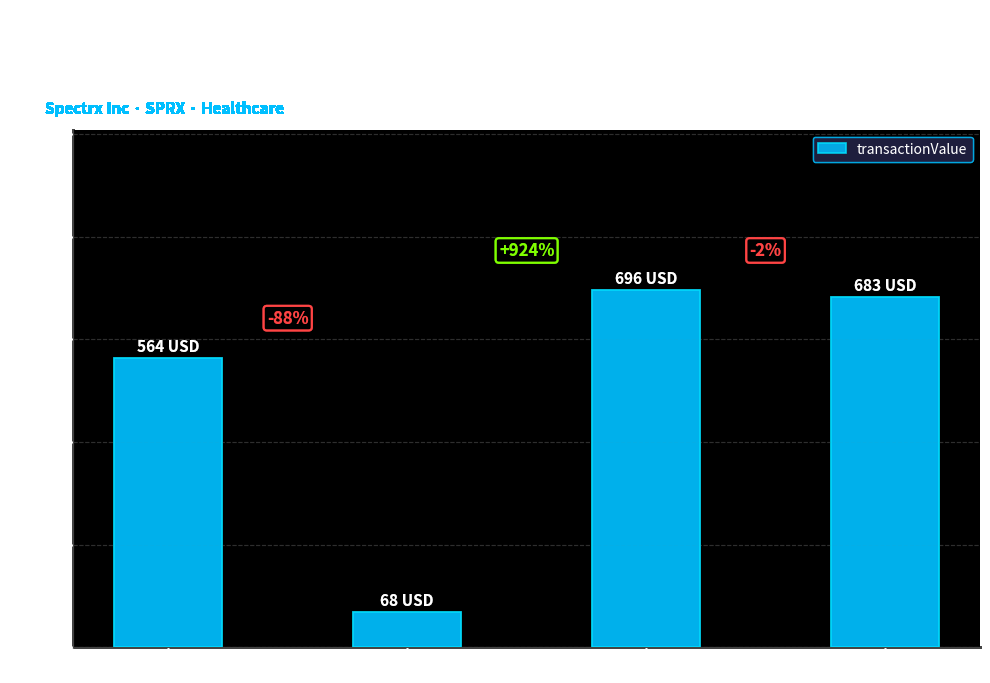

How many bars are there in total?

4